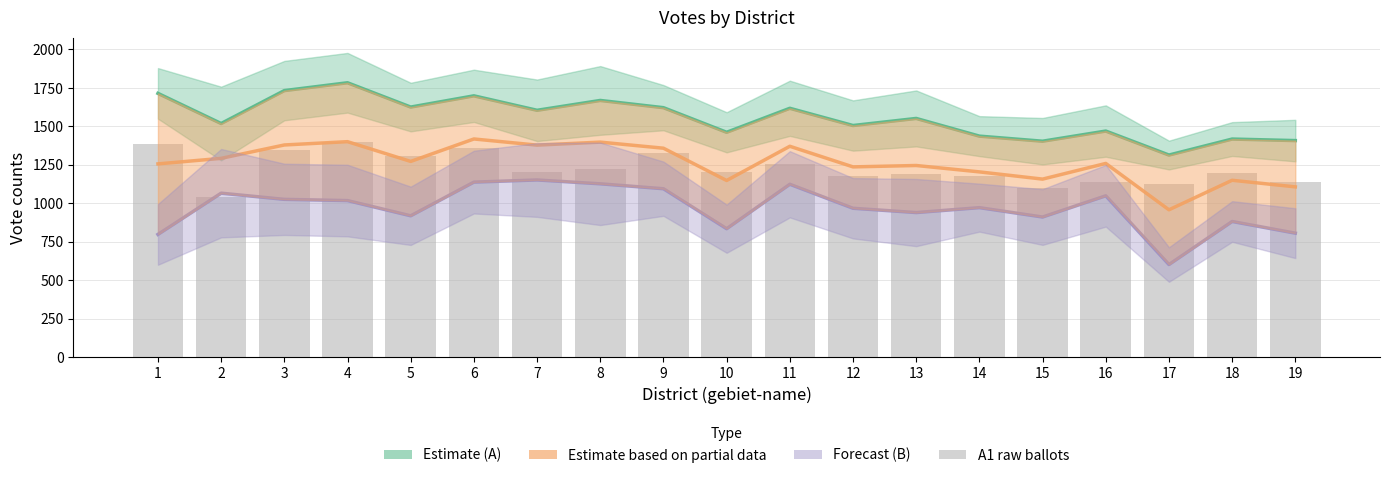

Where is Estimate (A) nearest to the value 1548?

13